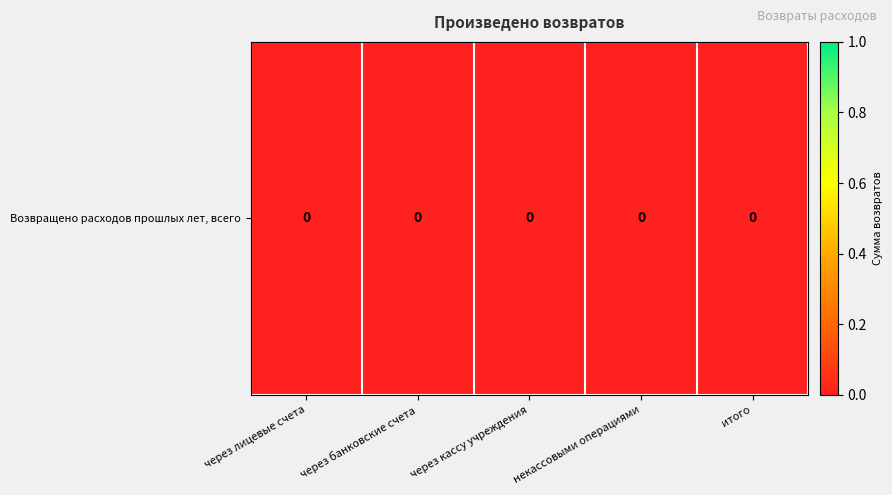

Which label corresponds to the largest value in the chart?

итого